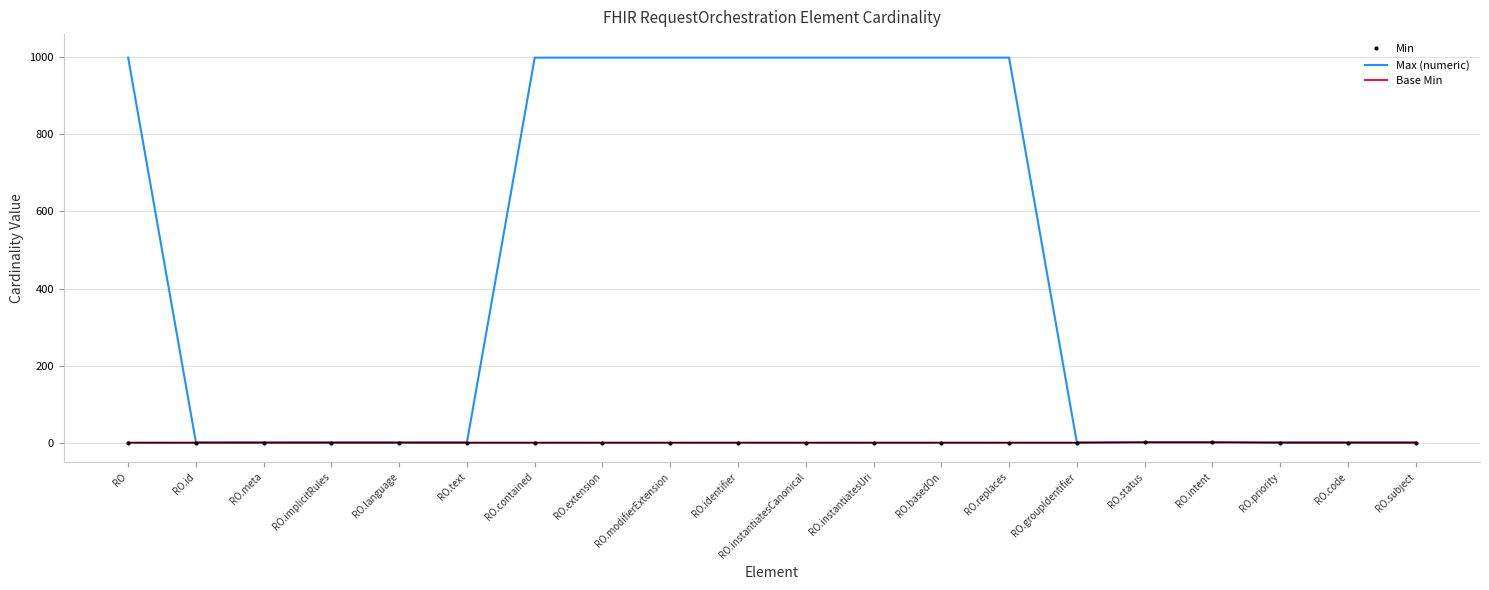

Is it true that Max (numeric) equals 999 at RO.extension?

True